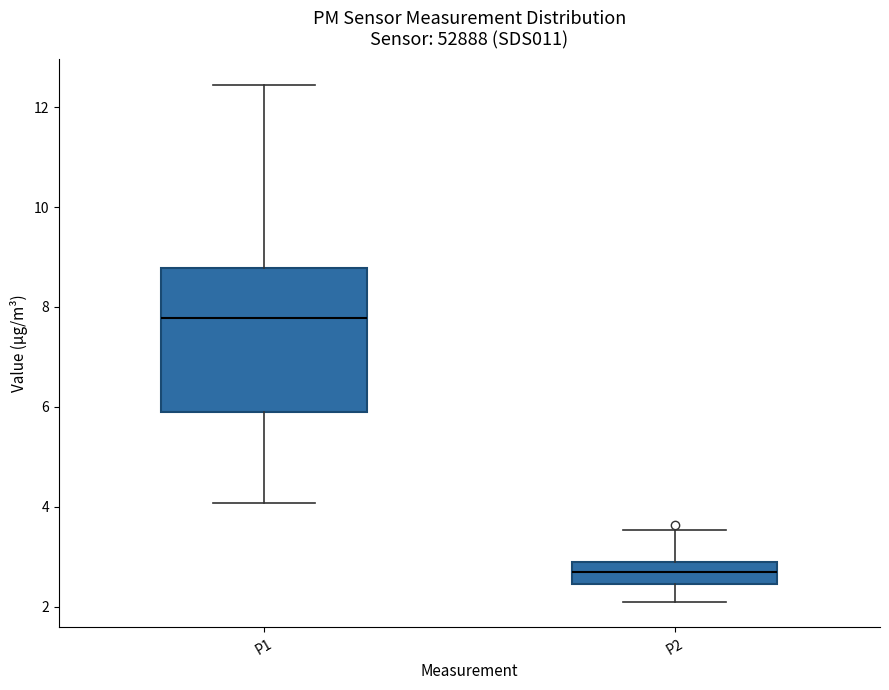

Reading left to right, read every box against the y-axis: the position of its median line, the range the box covers, and the ends of its whiskers. The values are not printed on the chart, so give them approximately, as read against the axis.

P1: median 7.8, box 5.8 to 8.8, whiskers 4.0 to 12.4
P2: median 2.6, box 2.4 to 3.0, whiskers 2.2 to 3.6